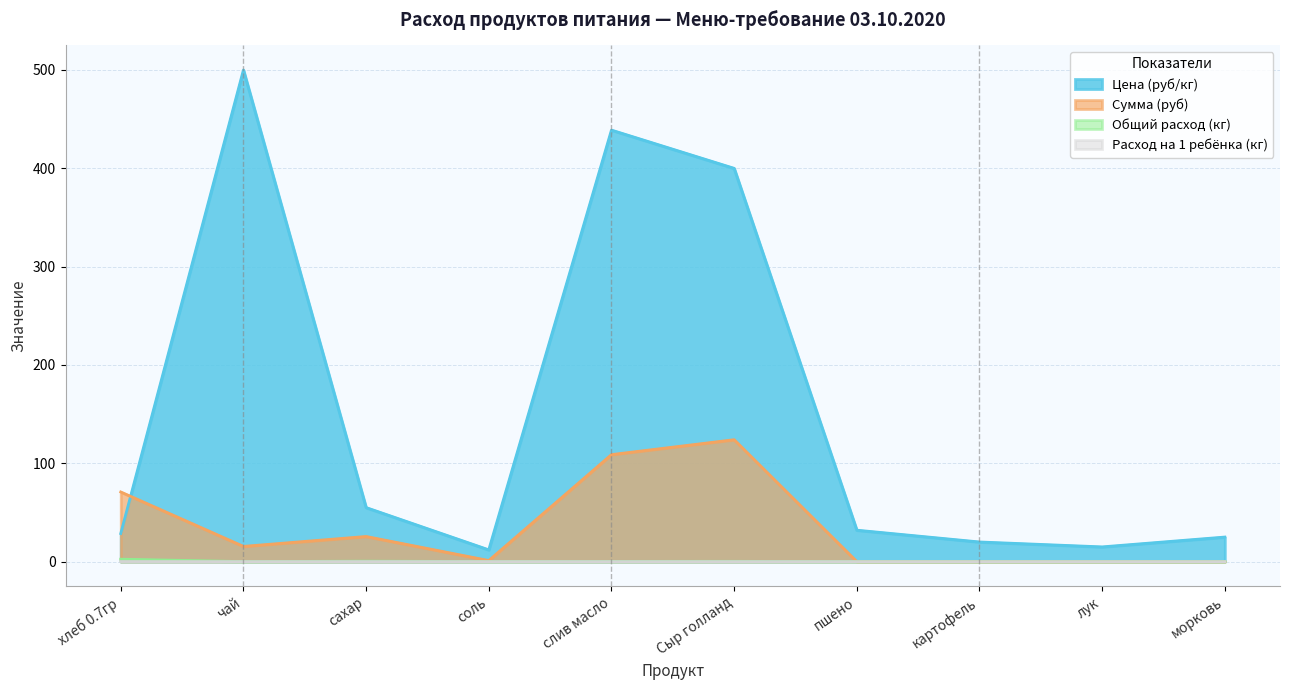

Reading left to right, extract all data points from this chart.

Цена (руб/кг): 28.6	500.0	55.0	12.0	438.9	400.0	32.0	20.0	15.0	25.0
Сумма (руб): 70.9	15.5	25.6	1.1	108.8	124.0	0.0	0.0	0.0	0.0
Общий расход (кг): 0.1	0.0	0.0	0.0	0.0	0.0	0.0	0.0	0.0	0.0
Расход на 1 ребёнка (кг): 2.5	0.0	0.5	0.1	0.2	0.3	0.0	0.0	0.0	0.0